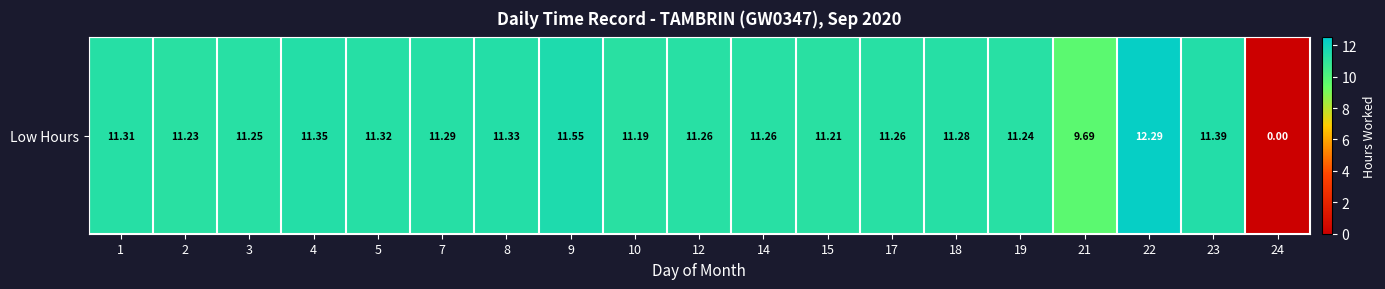

True or false: the data shows 11.4 at 23.

True